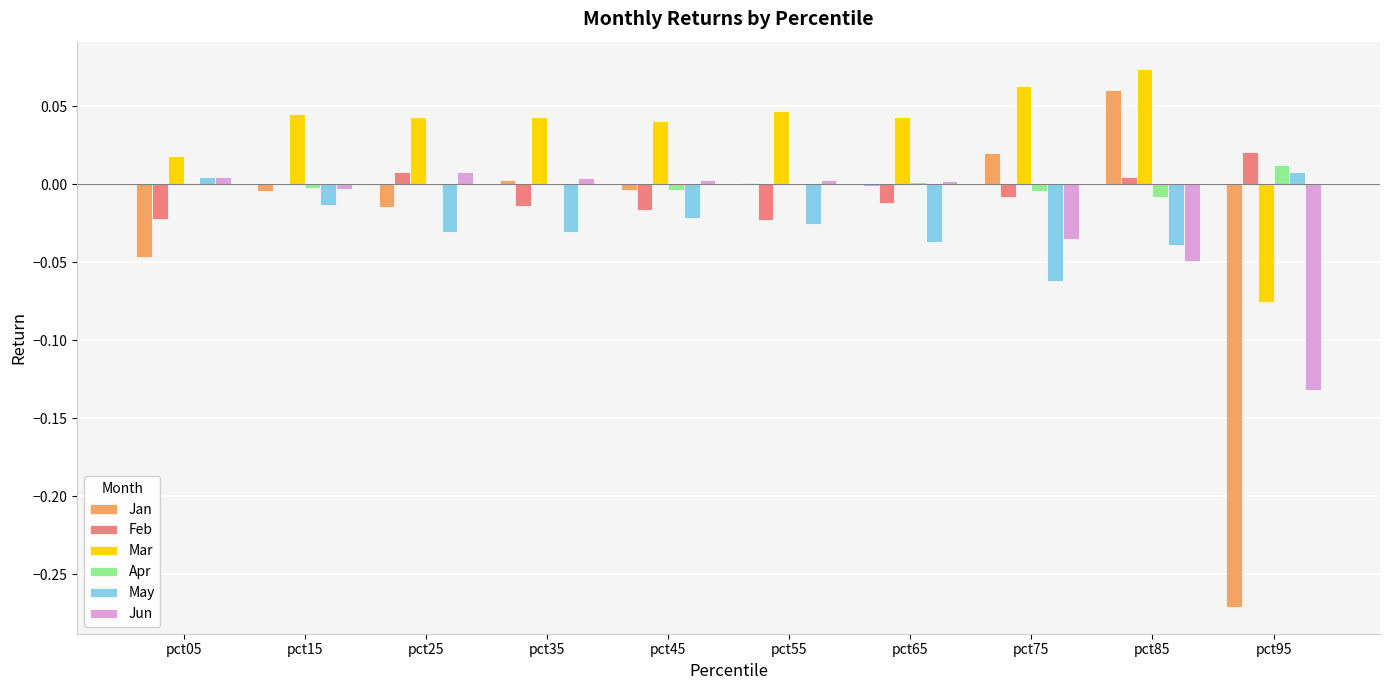

How many series are shown in this chart?

6